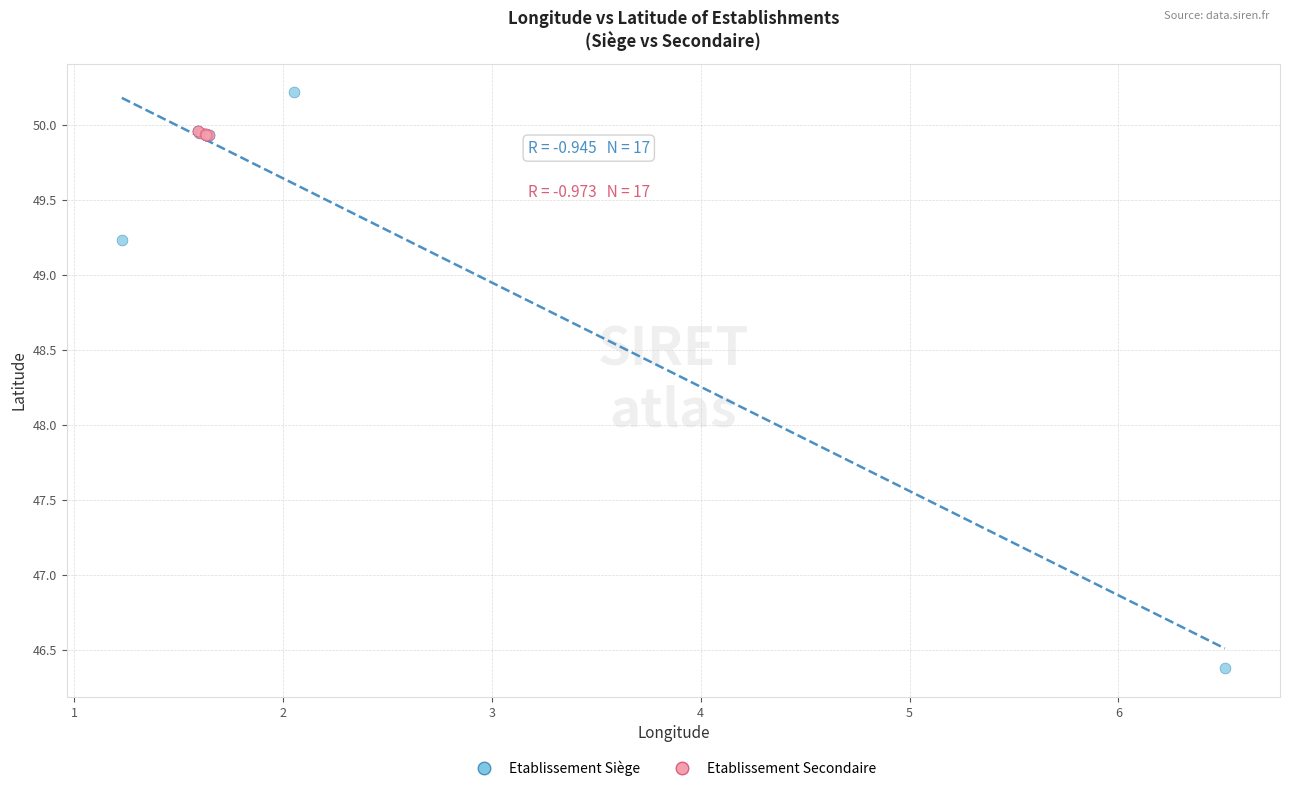

Which series contains the lowest Y value?

Etablissement Siège